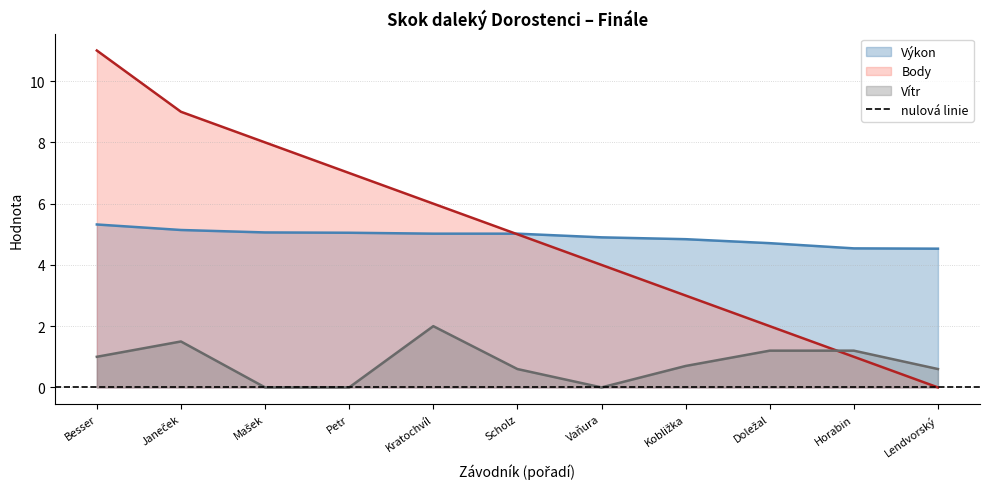

What are all the series names shown in the legend?

Výkon, Body, Vítr